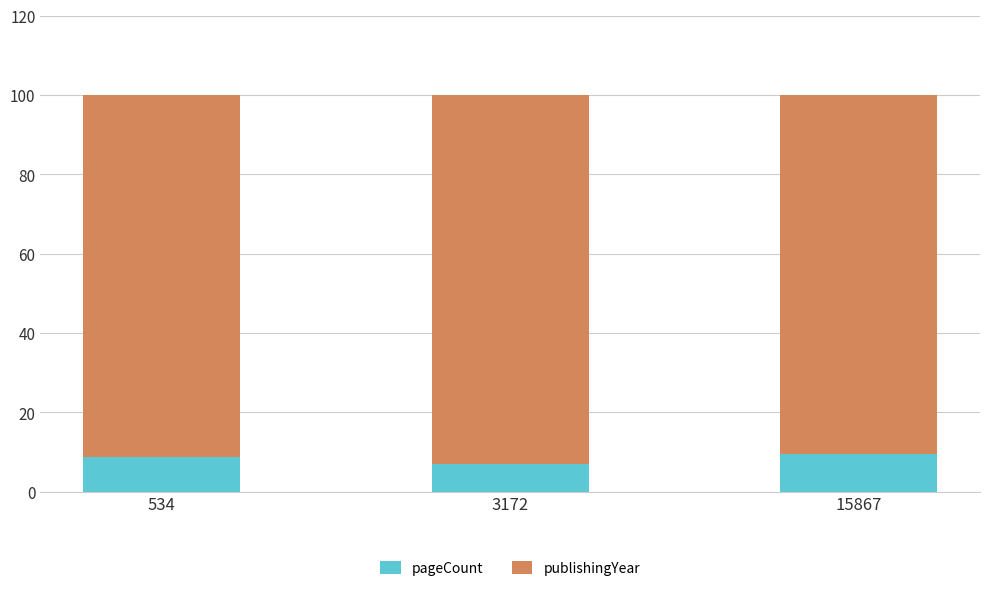

What is the average value of the pageCount series?

8.4